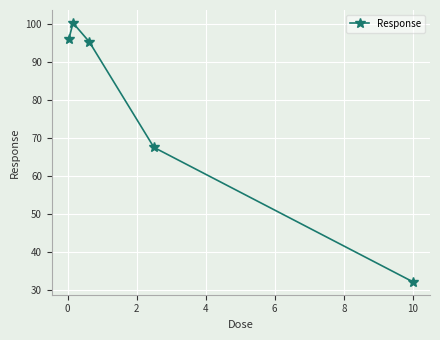

What is the sum of all values?

391.7